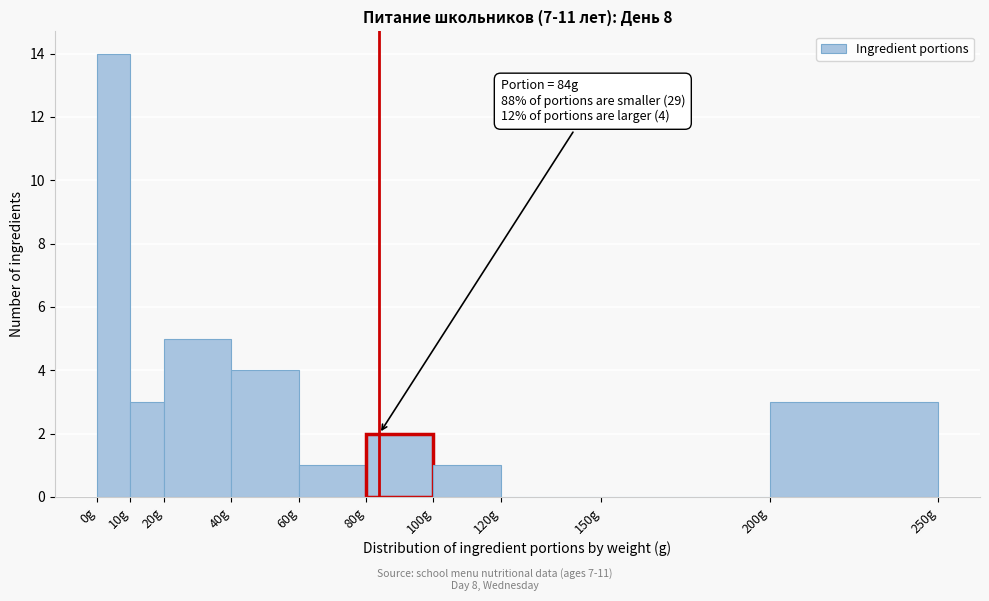

Over which range of the x-axis is the bar tallest?

0 to 10